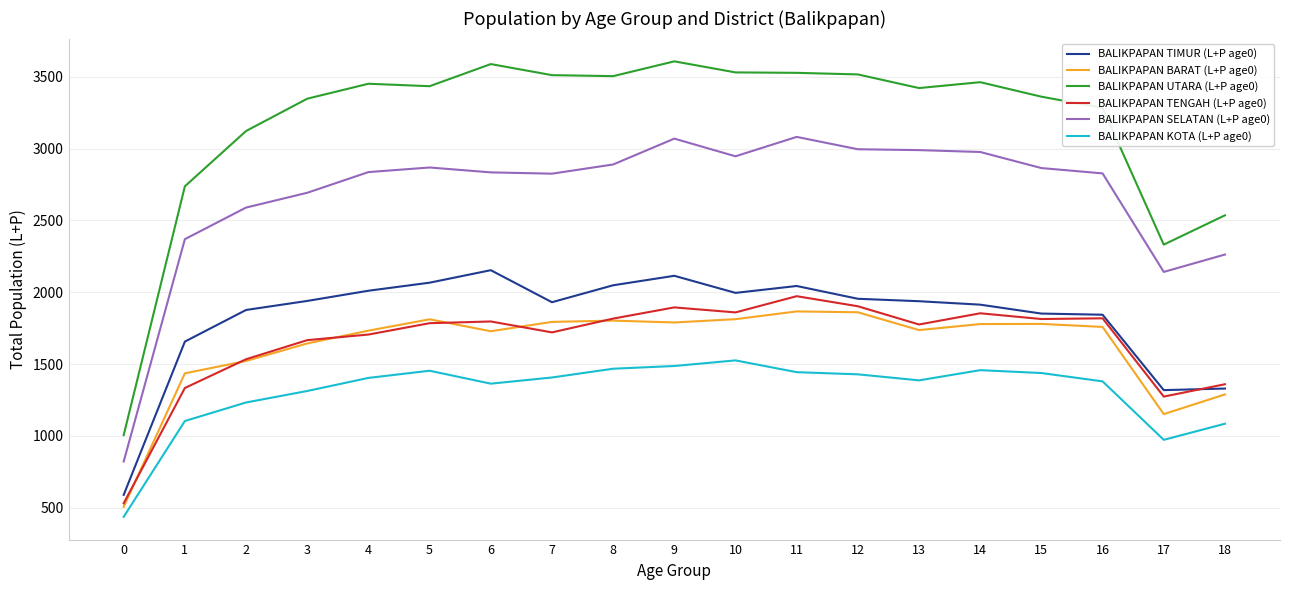

True or false: BALIKPAPAN SELATAN (L+P age0) and BALIKPAPAN TENGAH (L+P age0) cross at least once.

False